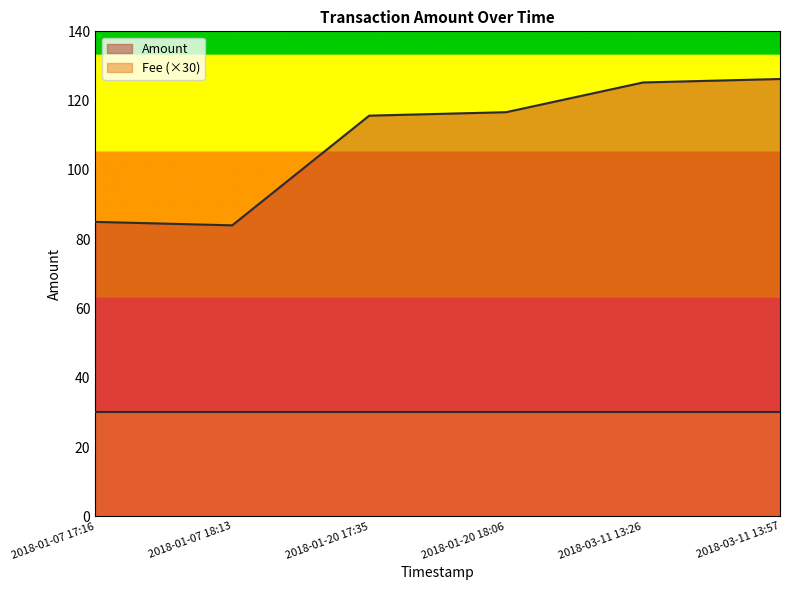

Reading left to right, what are all the values shown in this chart?

85.0	84.0	115.7	116.7	125.2	126.2